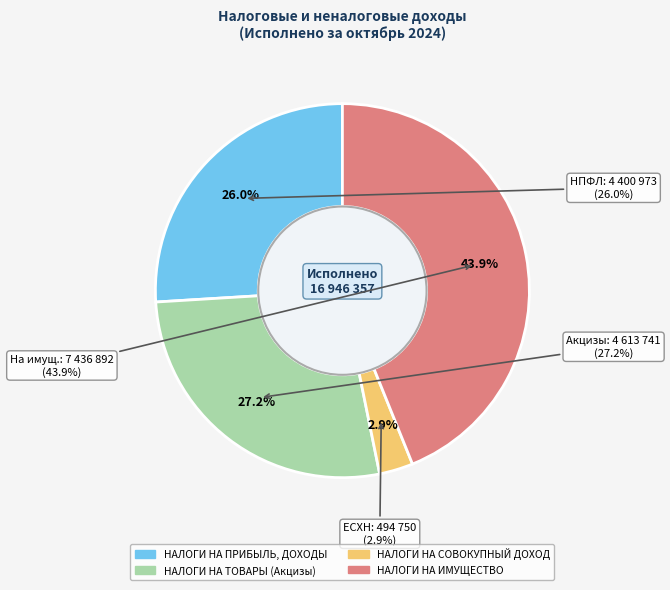

To the nearest percent, what is the difference between the largest and smallest slice percentages?

41%